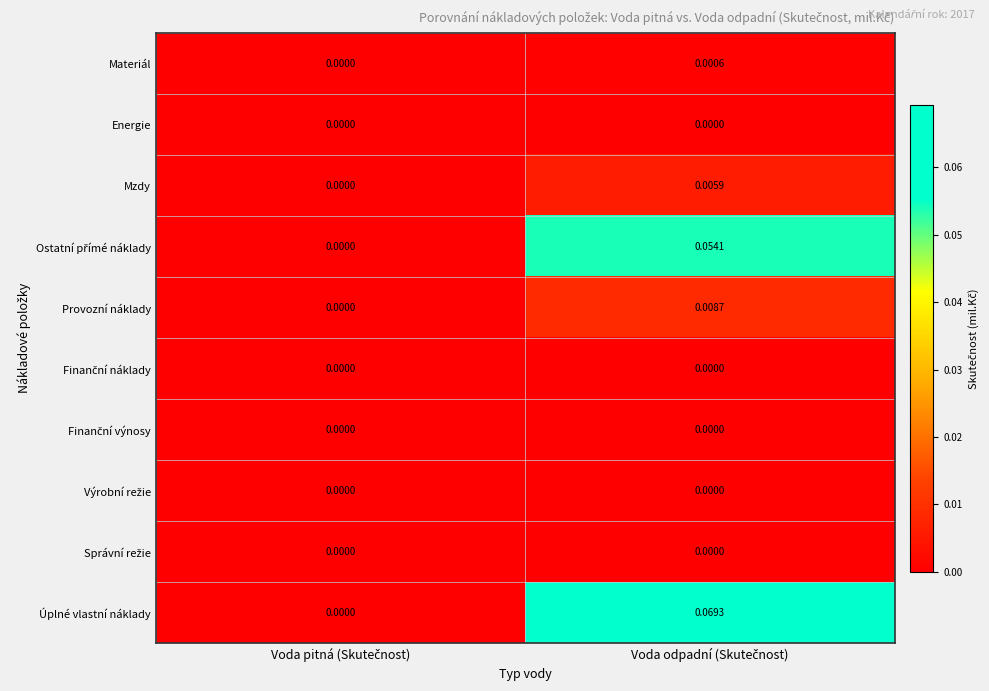

Which series has the largest range (max minus min)?

Úplné vlastní náklady